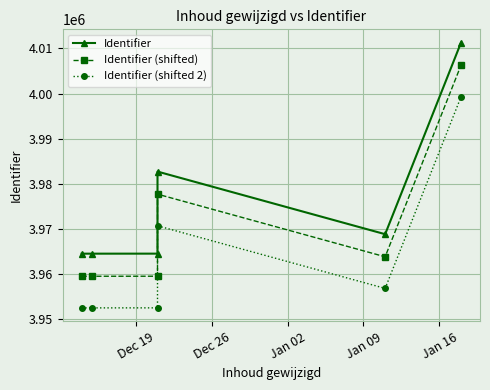

True or false: Identifier (shifted) and Identifier (shifted 2) intersect in this chart.

False